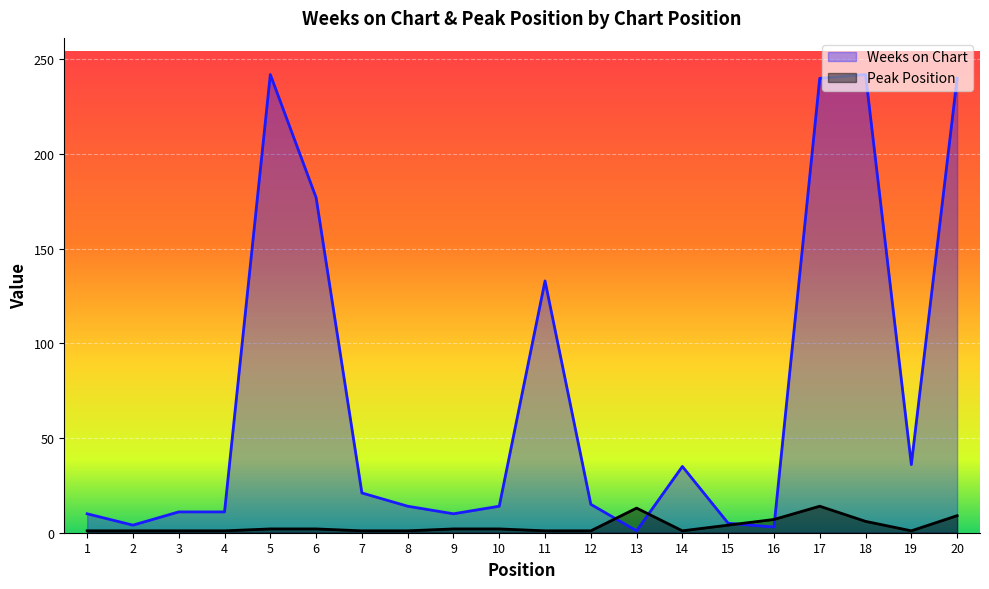

Rank the categories by Peak Position value from lowest to highest.

1, 2, 3, 4, 7, 8, 11, 12, 14, 19, 5, 6, 9, 10, 15, 18, 16, 20, 13, 17